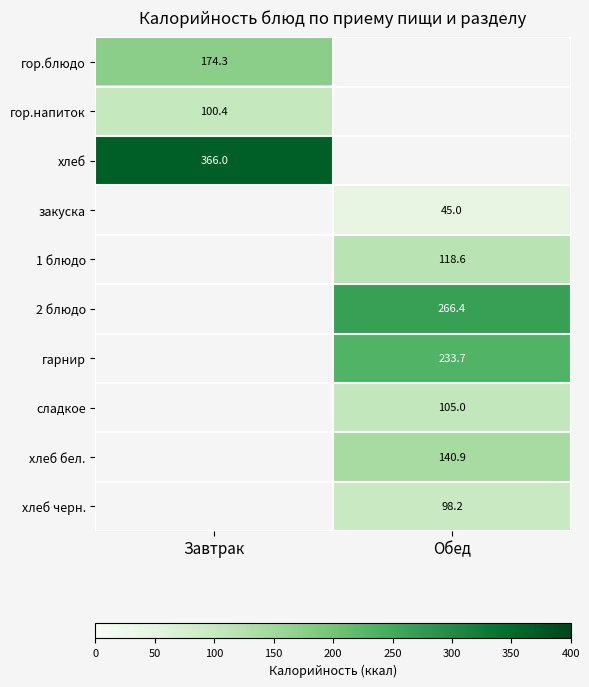

True or false: гор.блюдо has a value of 95.7 at Завтрак.

False